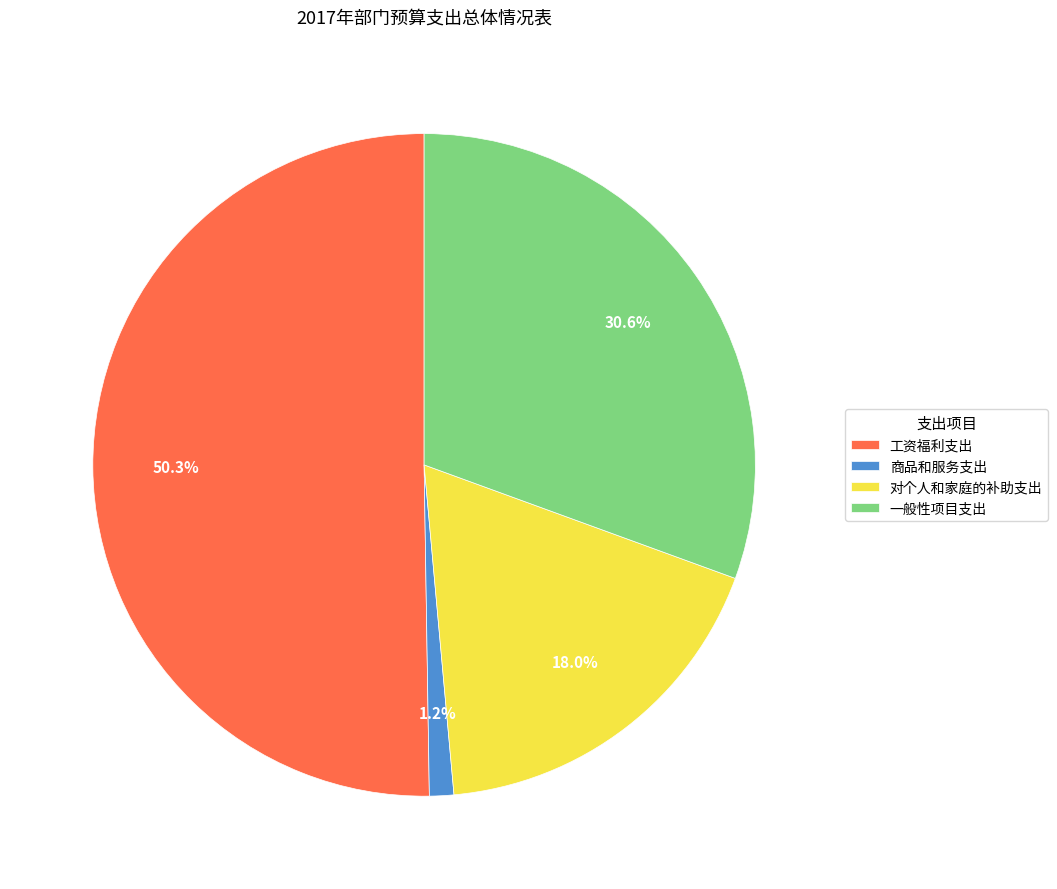

Which has a higher value, 对个人和家庭的补助支出 or 工资福利支出?

工资福利支出